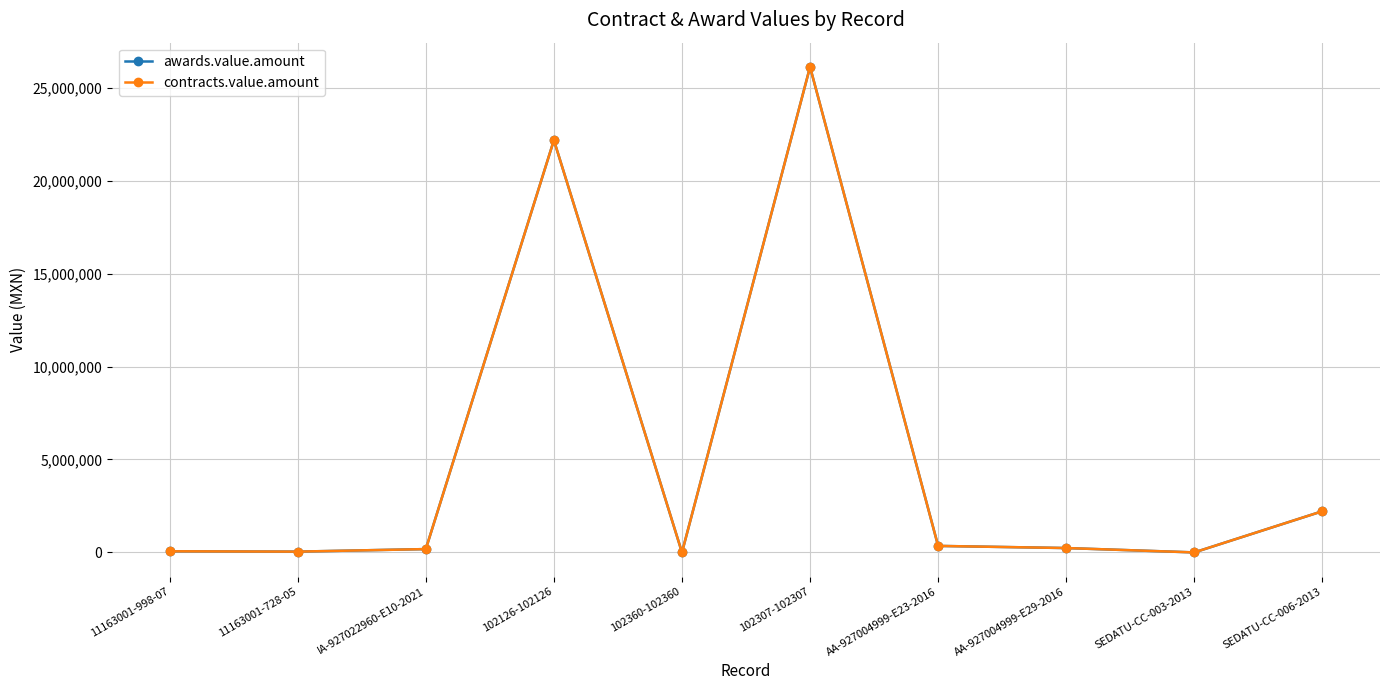

Is this an area chart (filled region under the line)?

No